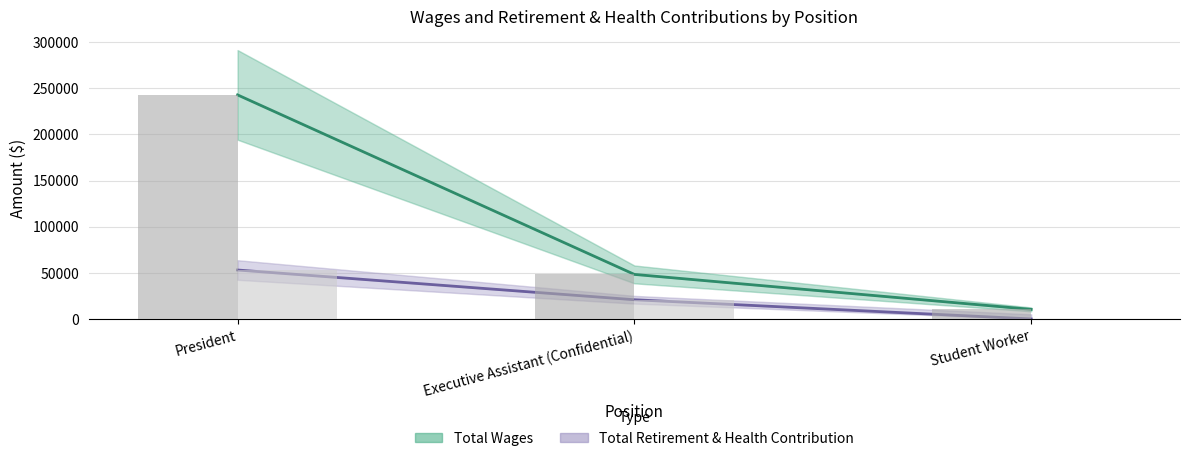

The value of Total Retirement & Health Contribution (Forecast) at Executive Assistant (Confidential) is 36085. True or false?

False